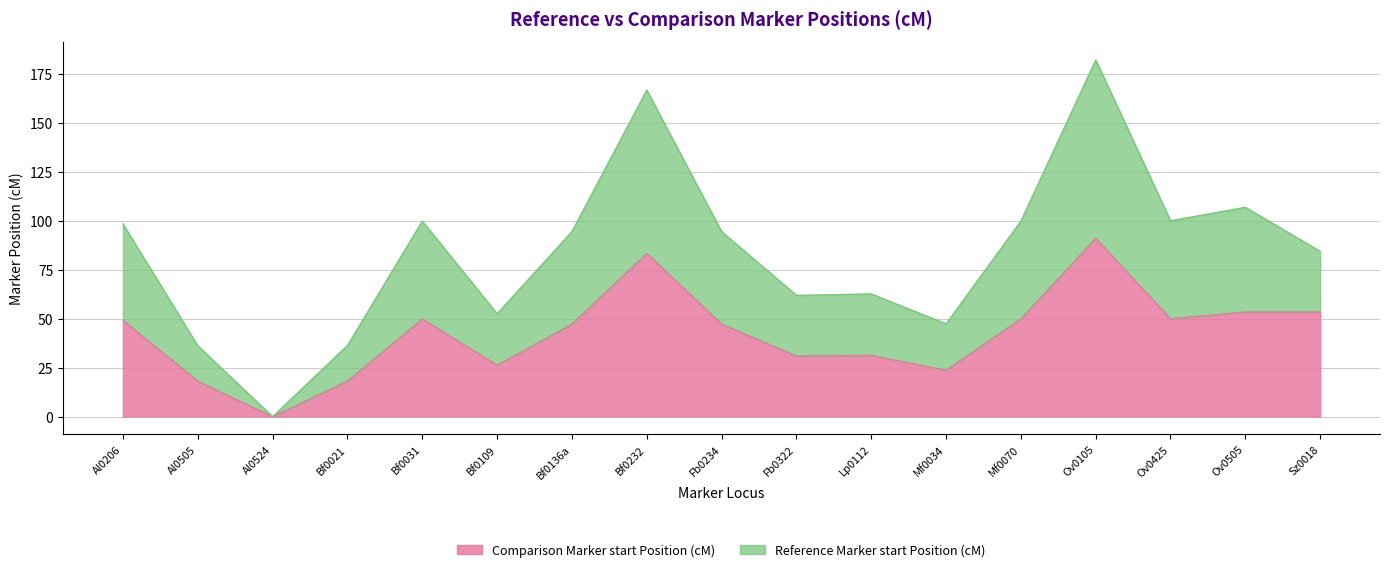

What is the total value across all series at Ov0505?

107.0